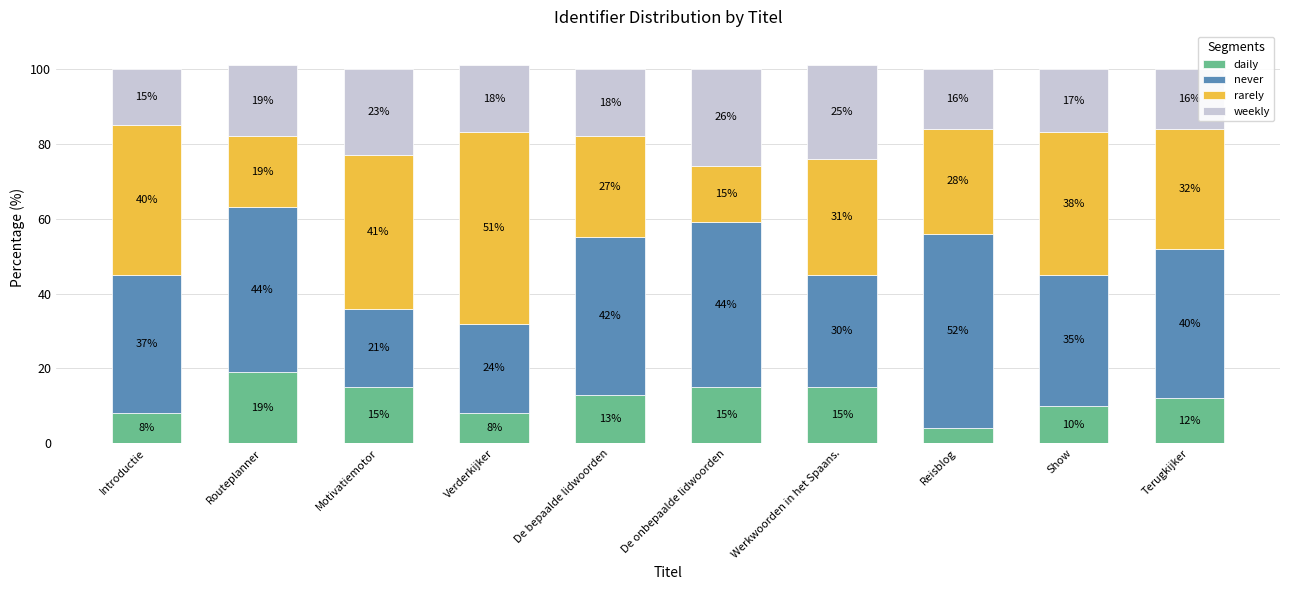

Which category has the highest value in the daily series?

Routeplanner